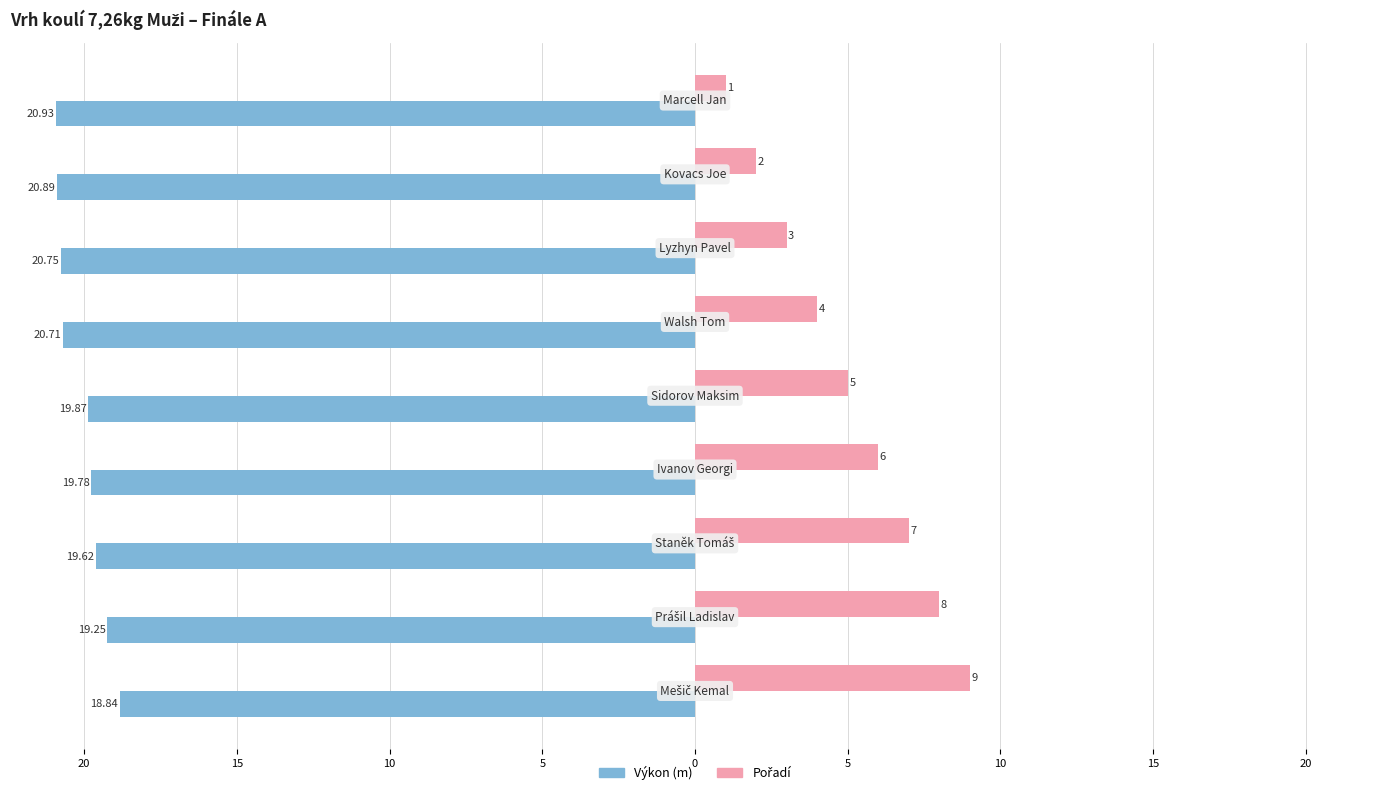

How many groups of bars are there?

9